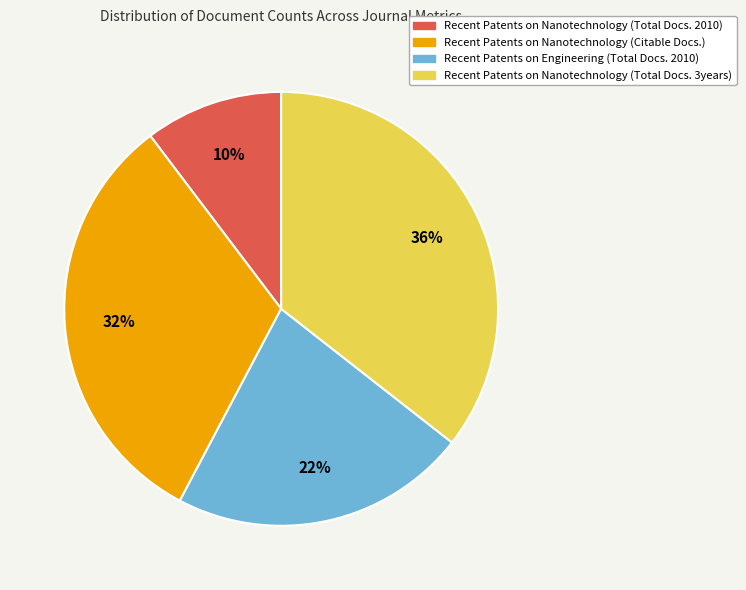

Which category has the biggest portion of the pie?

Recent Patents on Nanotechnology (Total Docs. 3years)